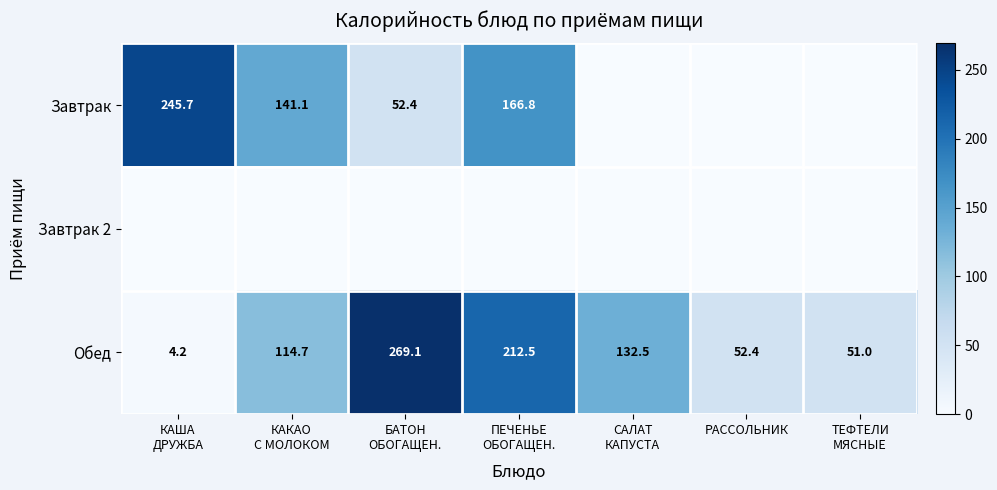

How many values in the Обед series exceed 114?

4